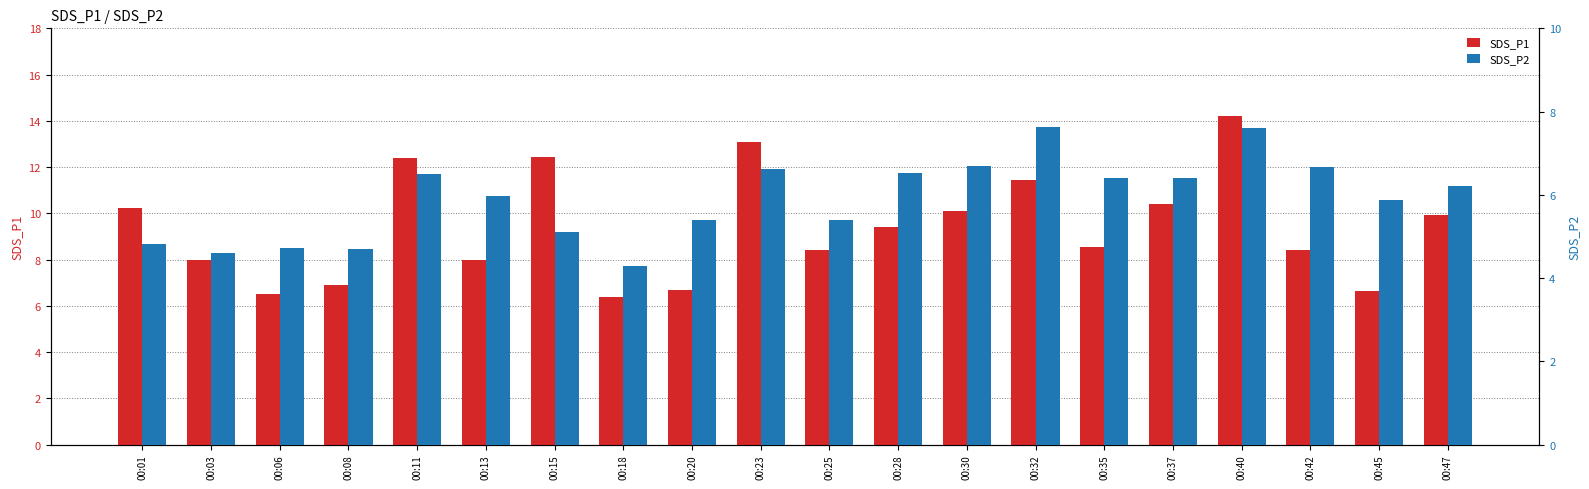

Count the number of categories in the chart.

20